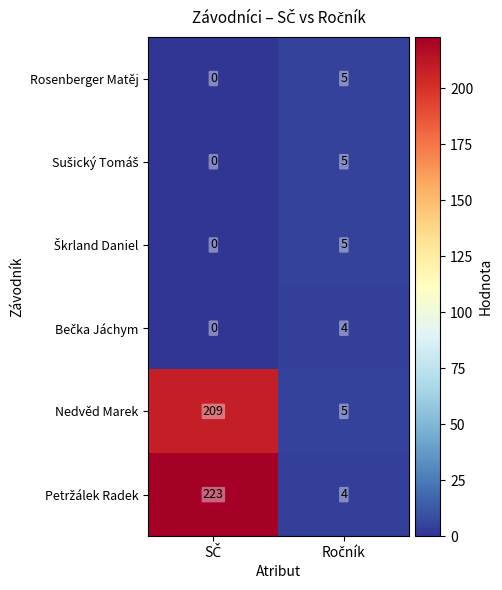

What is the greatest value displayed?

223